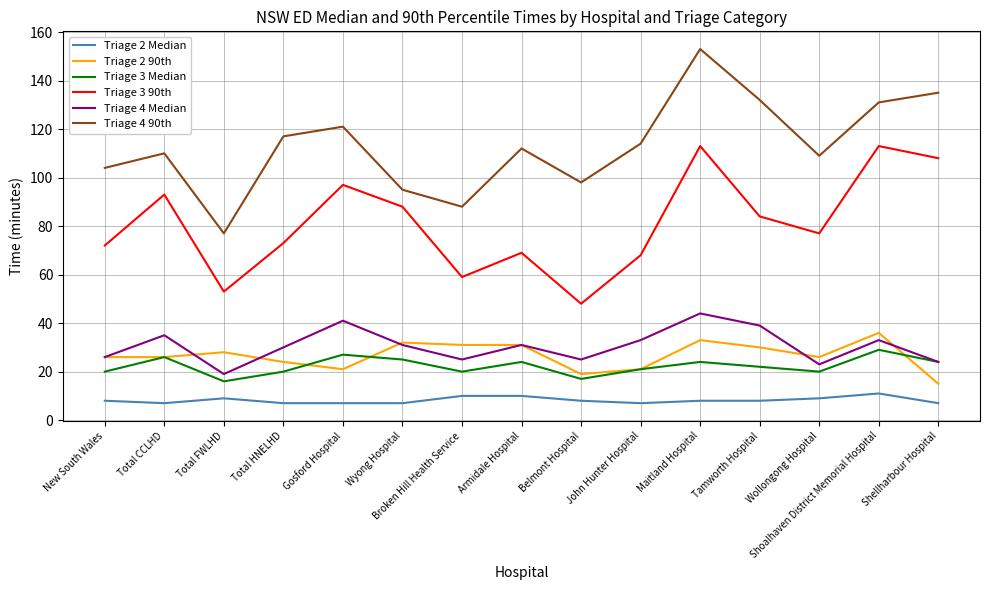

Is it true that Triage 2 90th equals 13 at Wollongong Hospital?

False